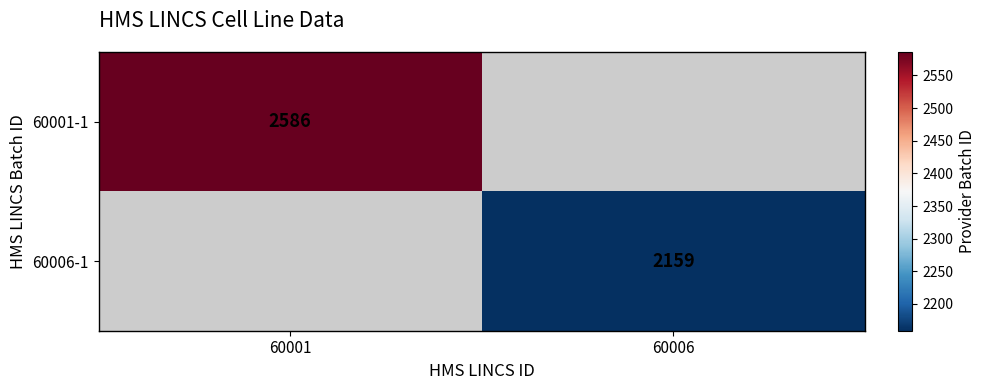

True or false: 60006-1 has a value of 3435 at 60006.

False